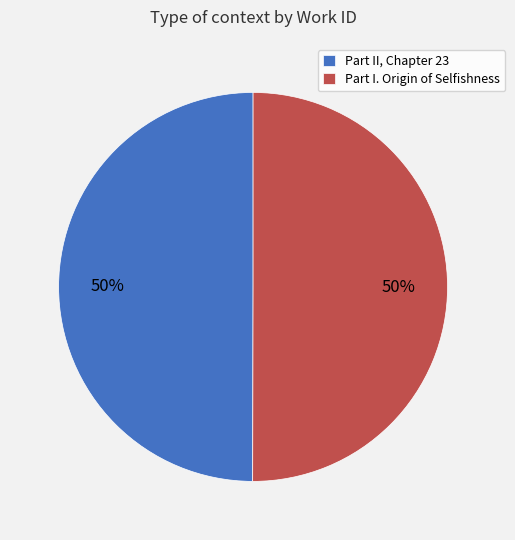

Is it true that Part I. Origin of Selfishness is 62% of the pie?

False